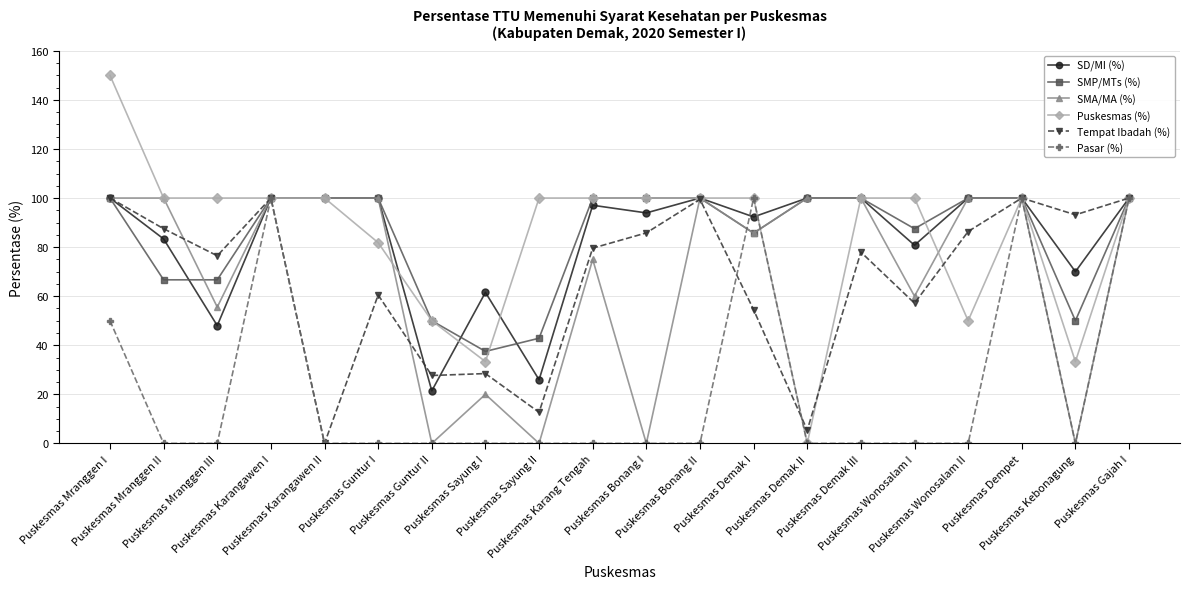

Which series changed the most between Puskesmas Karangawen II and Puskesmas Bonang I?

SMA/MA (%)